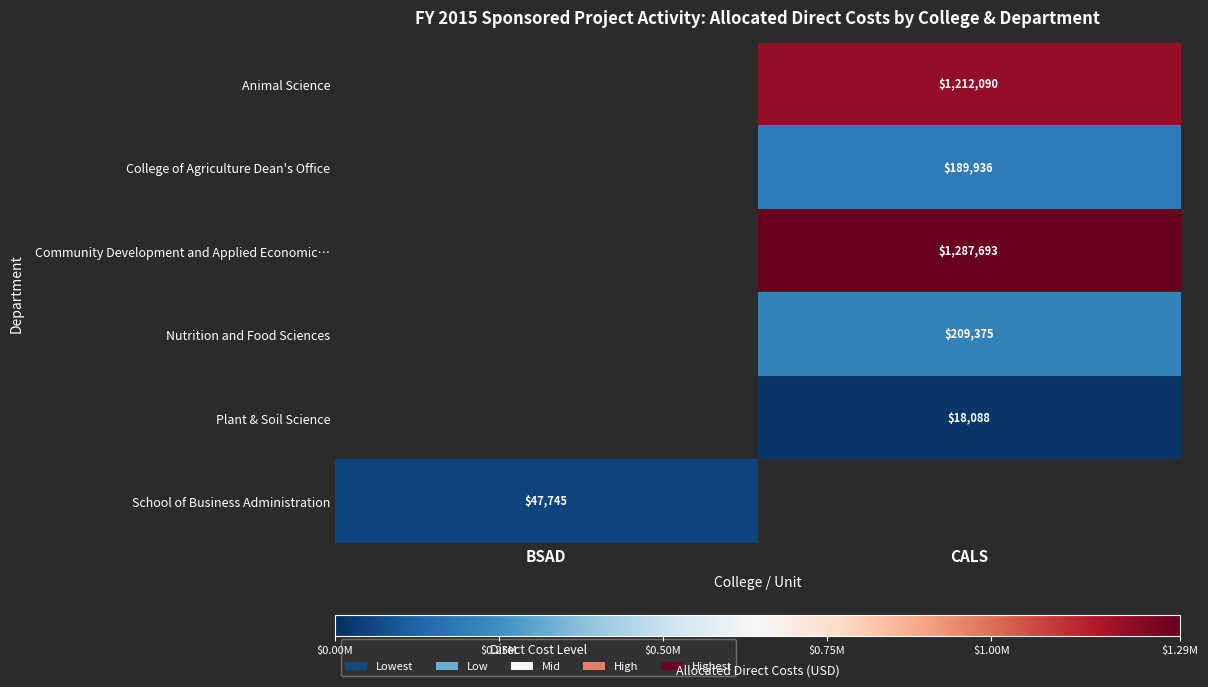

True or false: Plant & Soil Science has a value of 18088 at CALS.

True